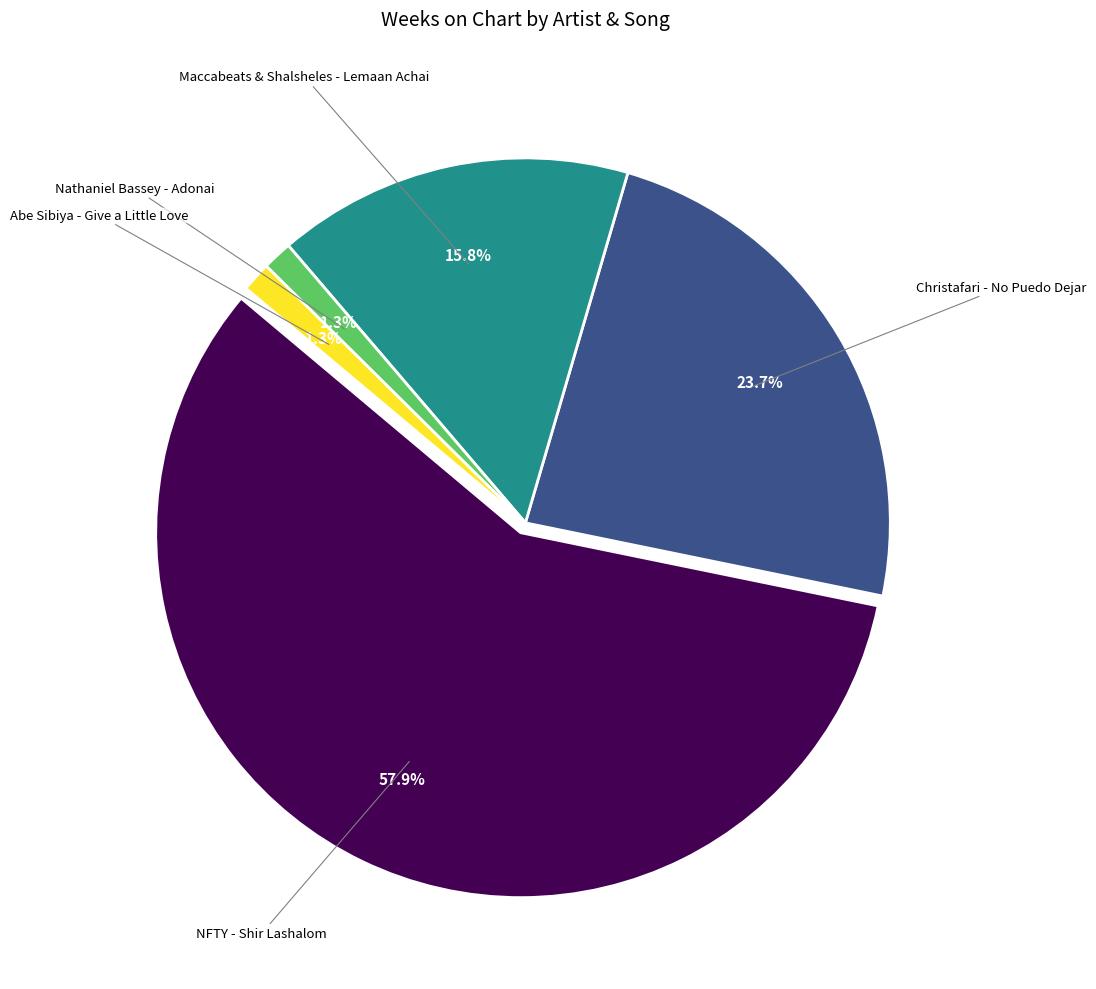

Count the number of slices in the pie.

5